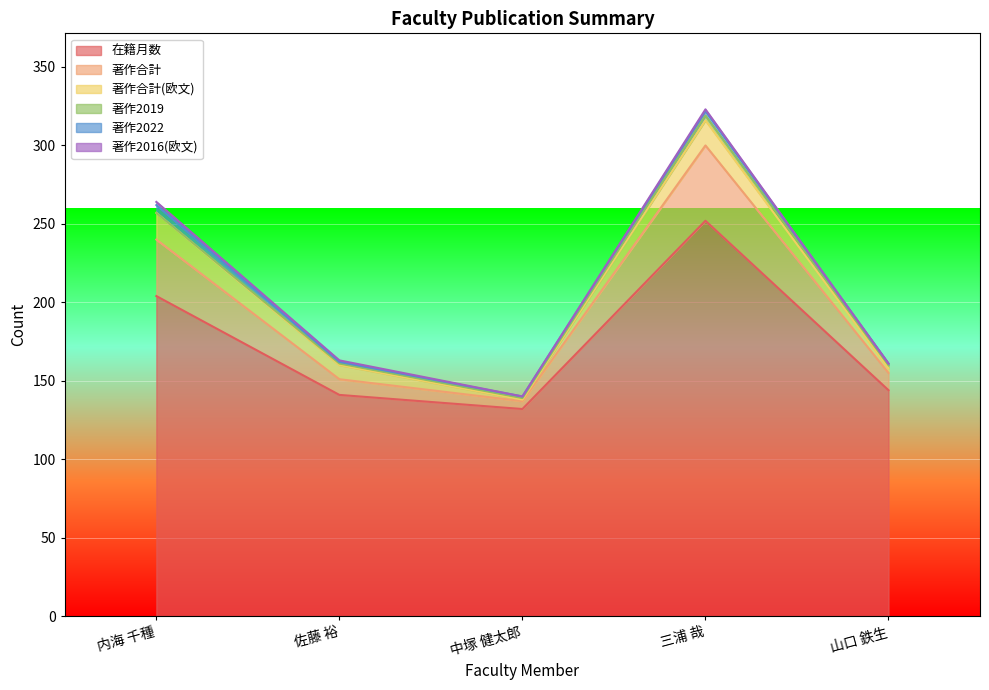

What is the label of the 4th point from the right?

佐藤 裕